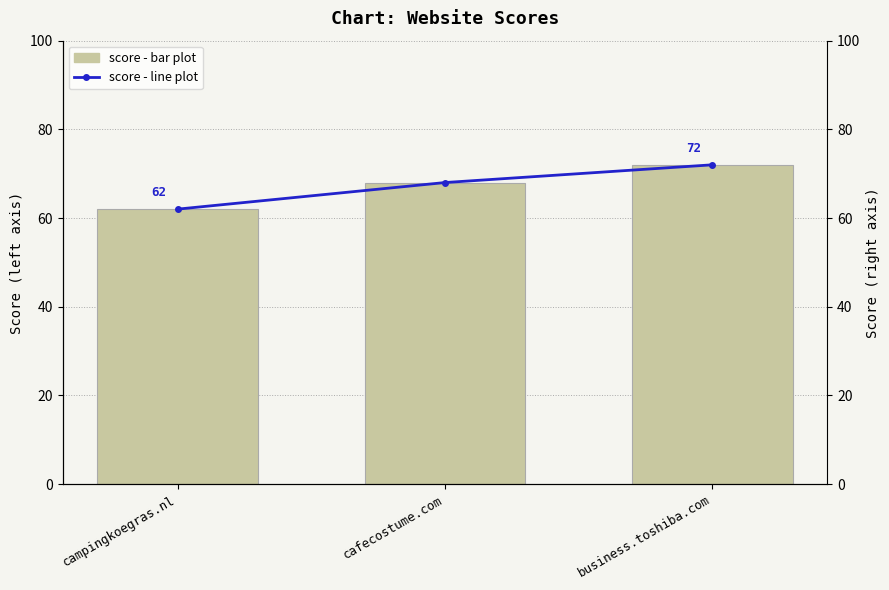

What is the difference between the maximum and minimum values in the score - bar plot series?

10